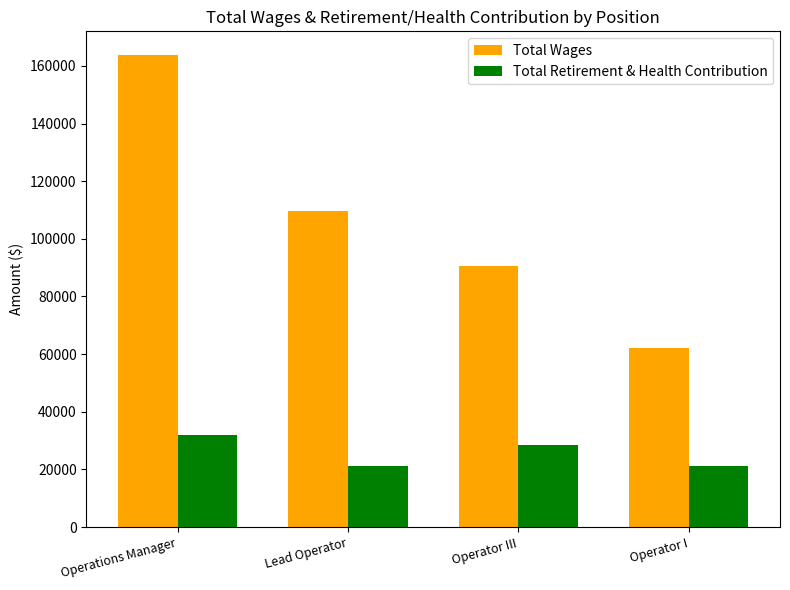

At how many categories does at least one series exceed 146621?

1